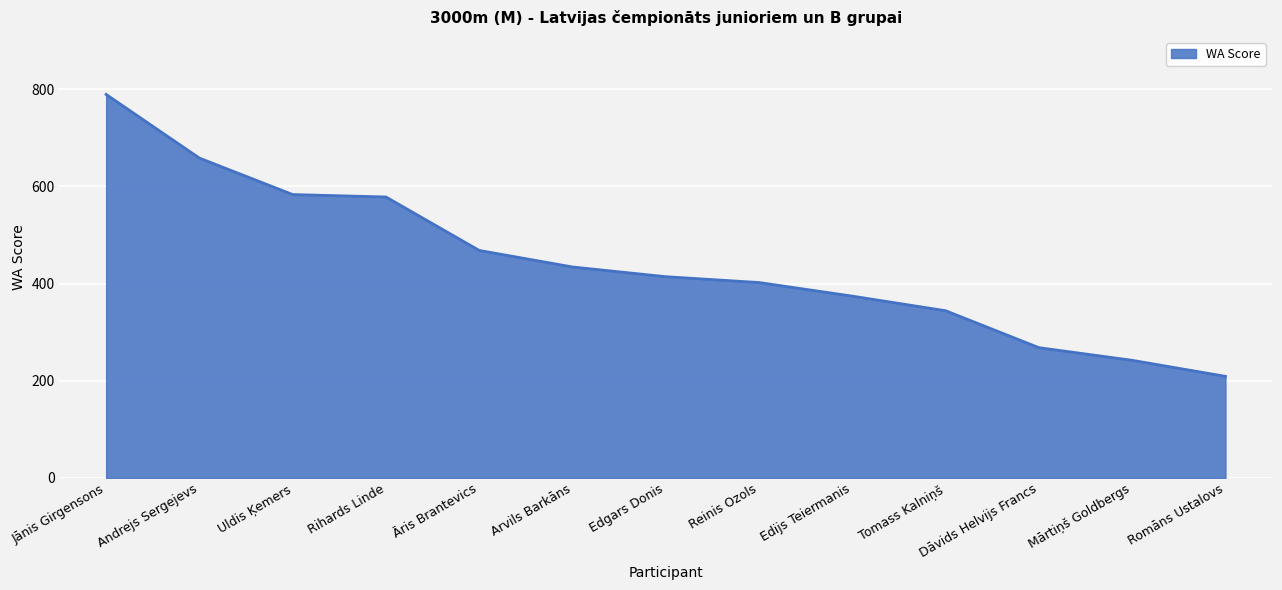

What is the change in value from Edgars Donis to Mārtiņš Goldbergs?

-172